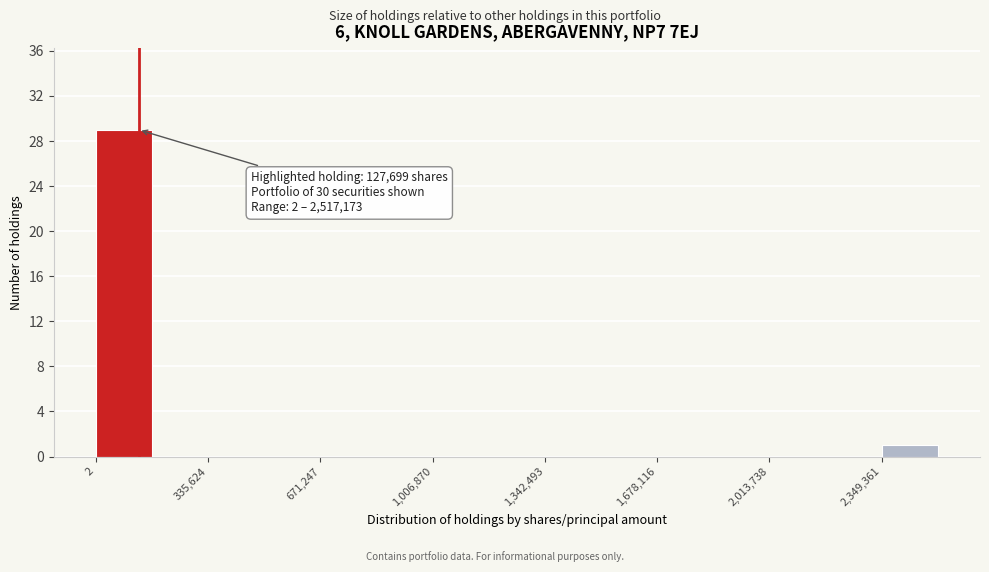

Read against the x-axis, roughly where is the centre of the tallest bar?

100000